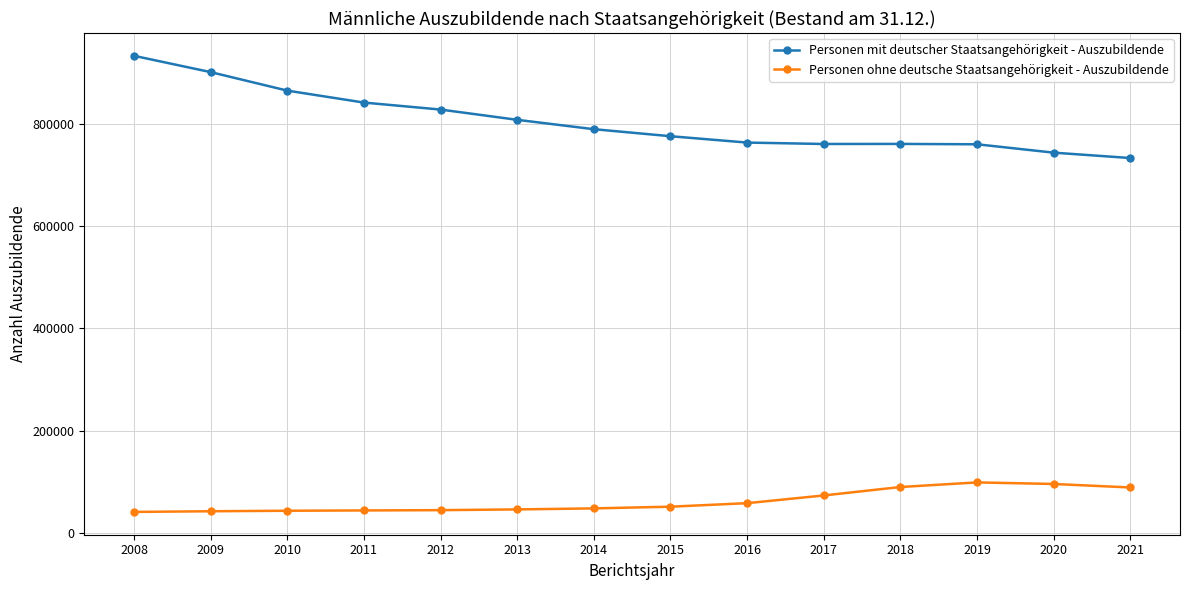

What is the maximum value shown in the chart?

933864